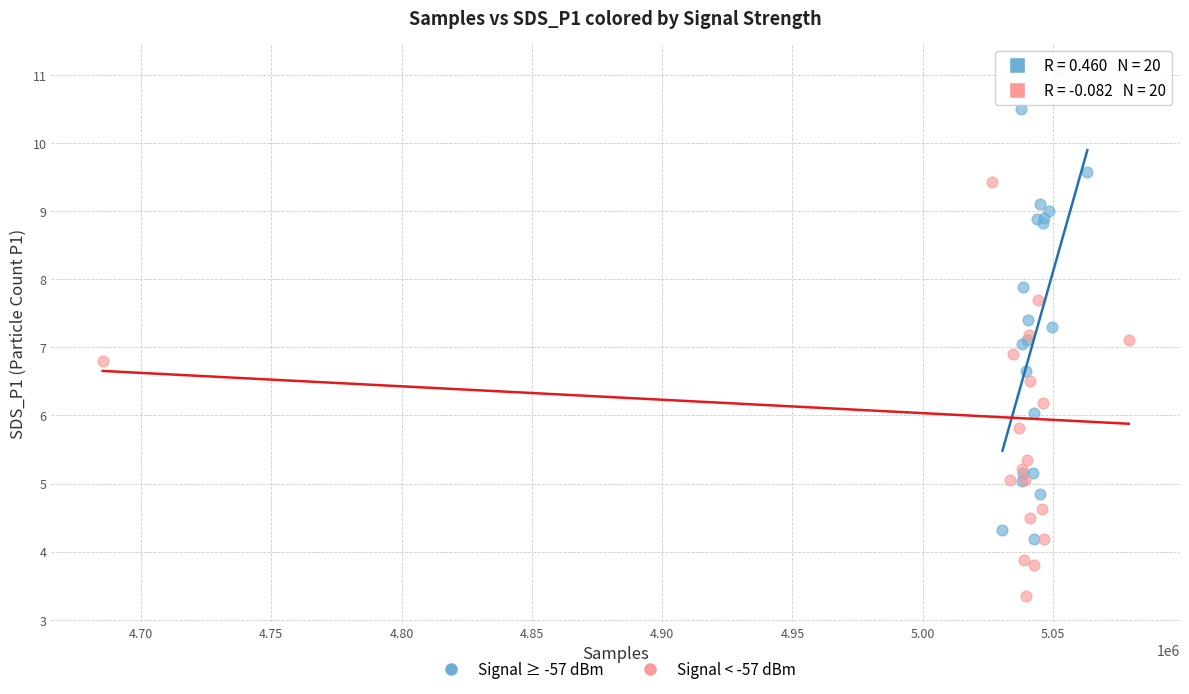

What are all the series names shown in the legend?

Signal ≥ -57 dBm, Signal < -57 dBm